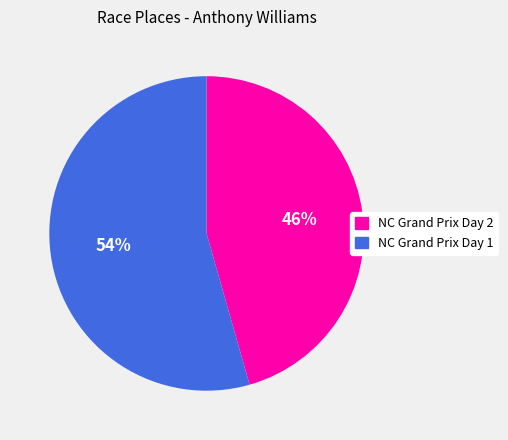

Count the number of slices in the pie.

2